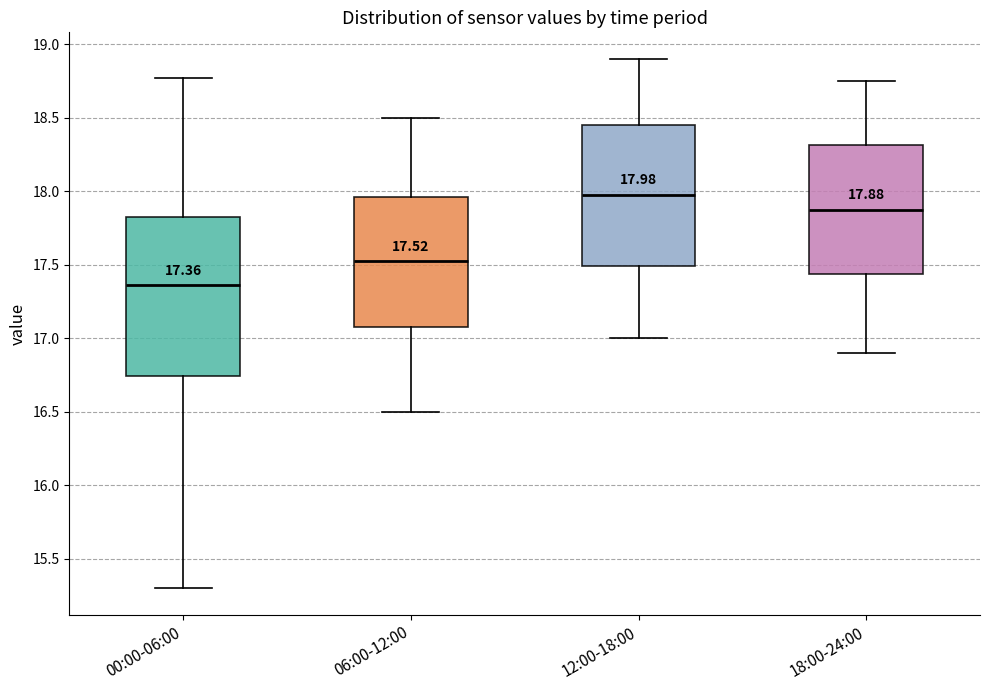

Which box is the tallest, from its lower edge to its upper edge?

00:00-06:00